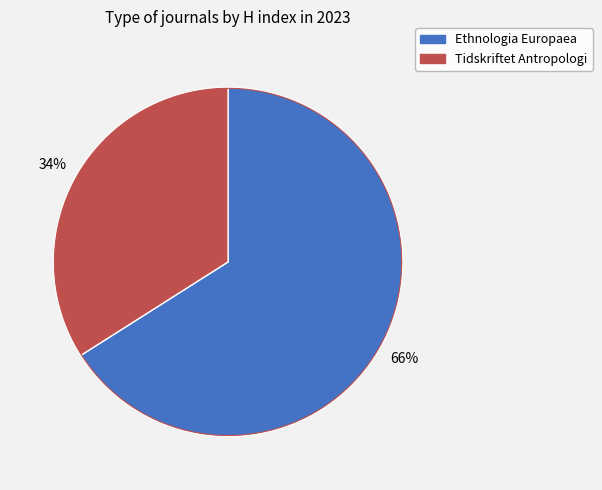

Which category accounts for the majority?

Ethnologia Europaea